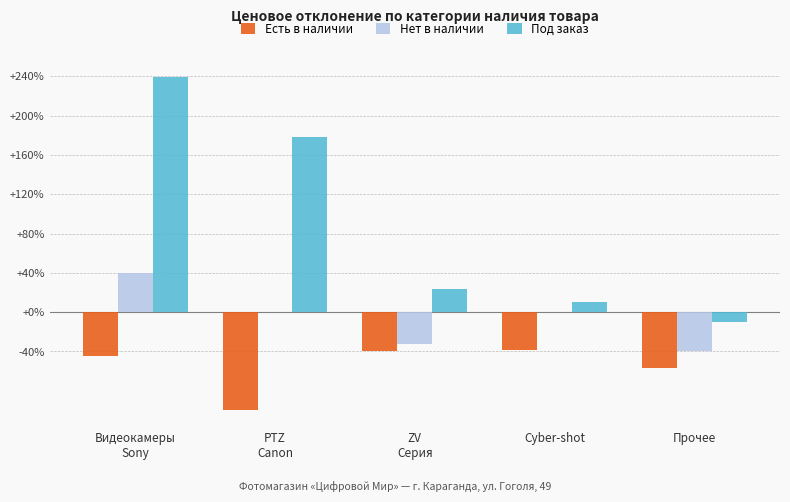

How many series are shown in this chart?

3